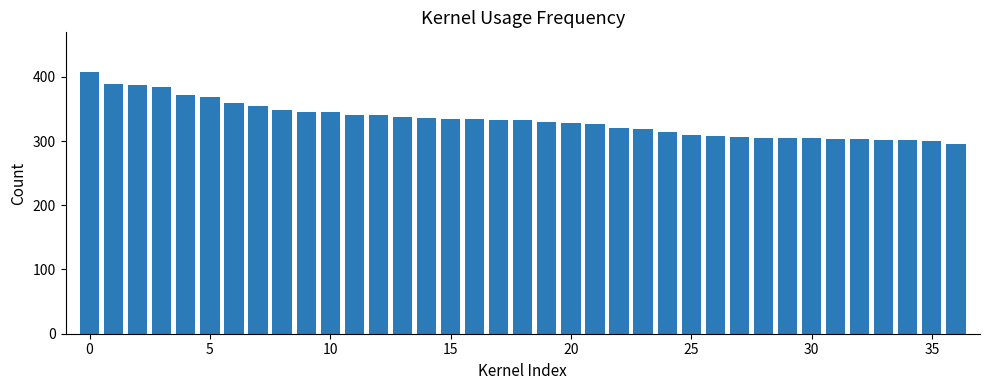

What is the average value?

333